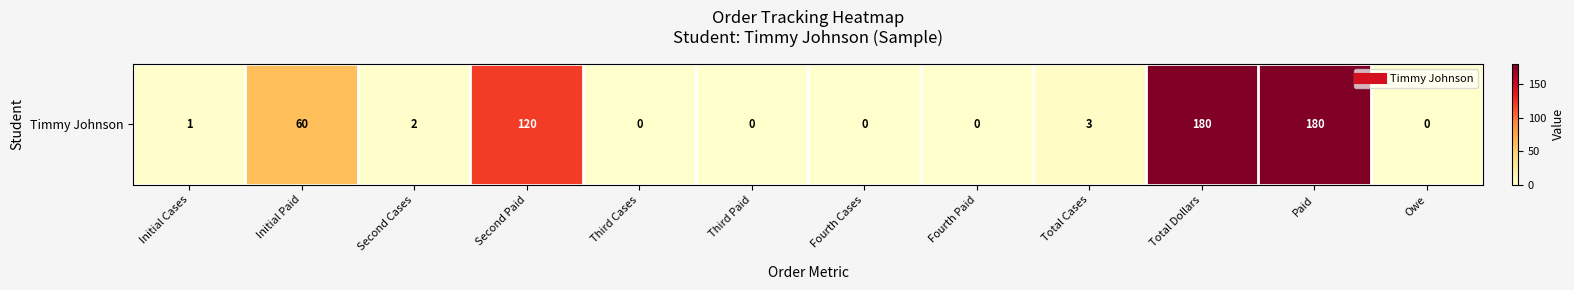

Between Third Cases and Fourth Cases, which is larger?

Third Cases